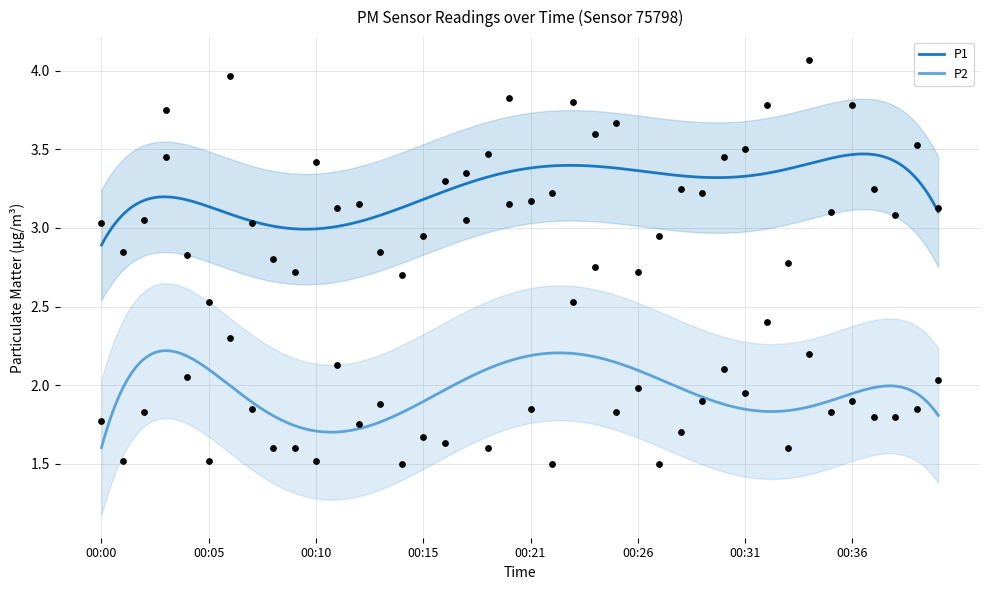

At how many categories does at least one series exceed 3?

29